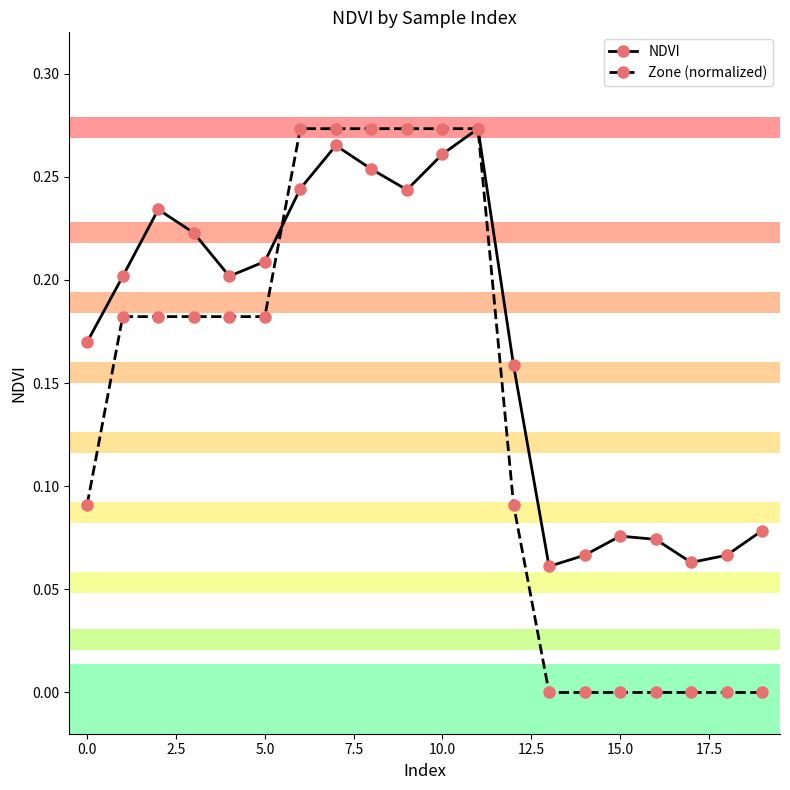

List the series in order of their overall mean, lowest first.

Zone (normalized), NDVI